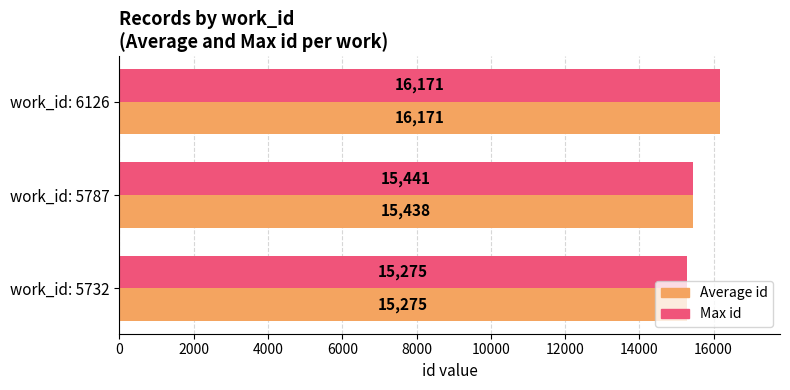

What are all the series names shown in the legend?

Average id, Max id